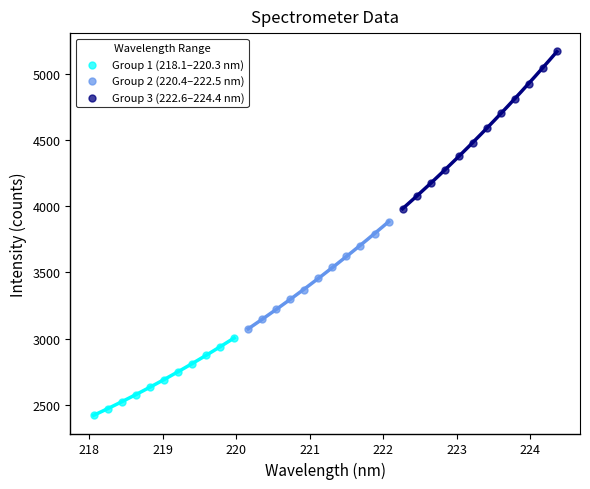

Which series has the largest Y range (max minus min)?

Group 3 (222.6–224.4 nm)